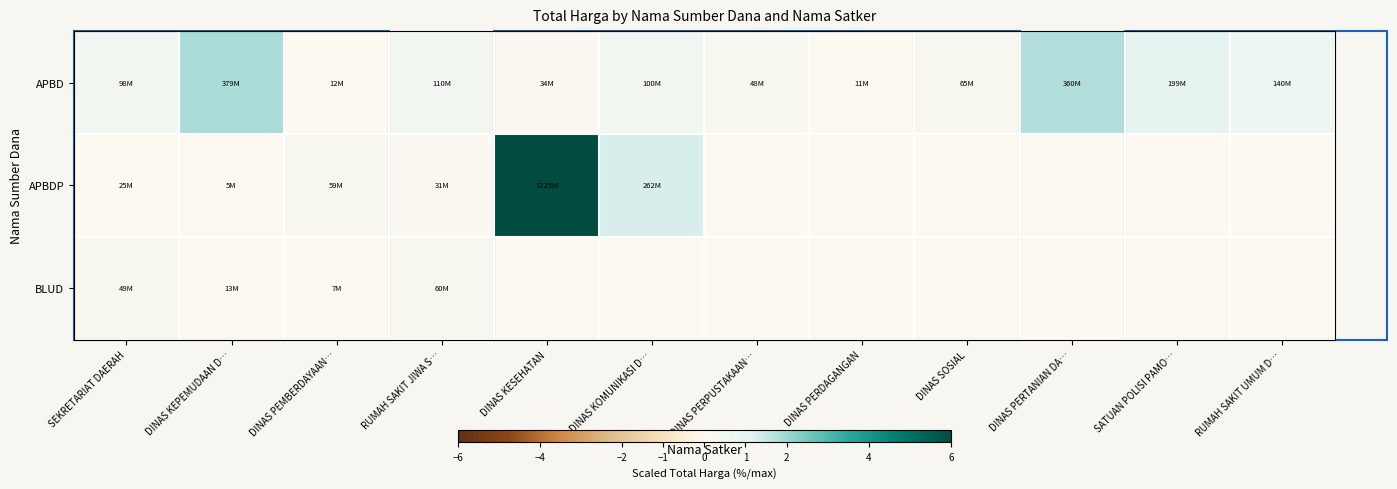

At RUMAH SAKIT UMUM D…, list the series in order from largest to smallest.

APBD, APBDP, BLUD